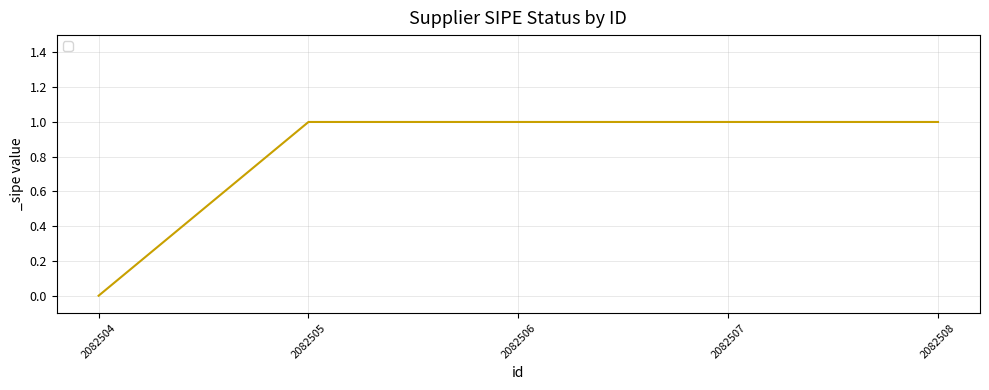

True or false: the data has more than 2 interior local peaks.

False